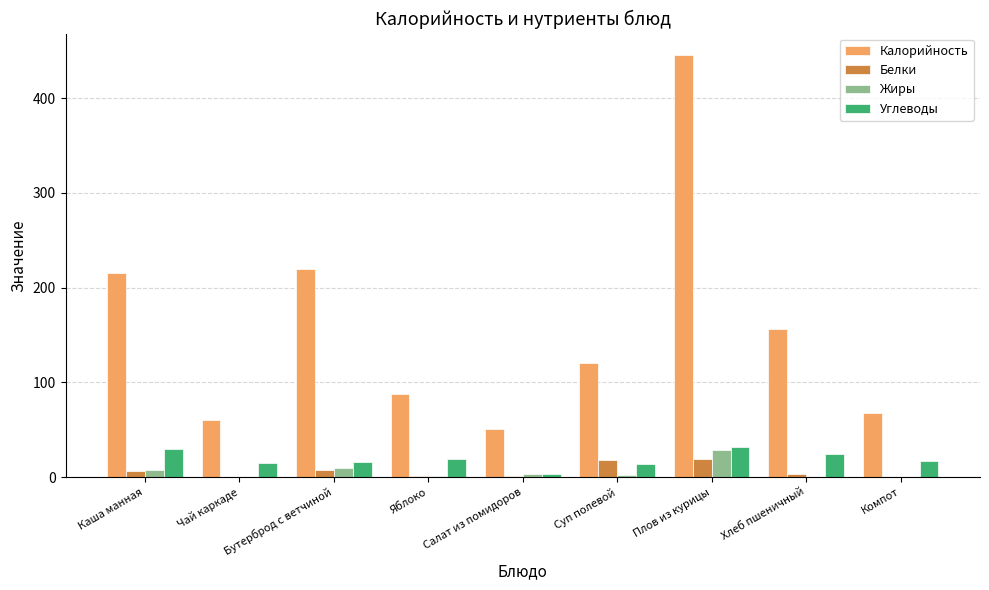

Which series has the largest total across all categories?

Калорийность